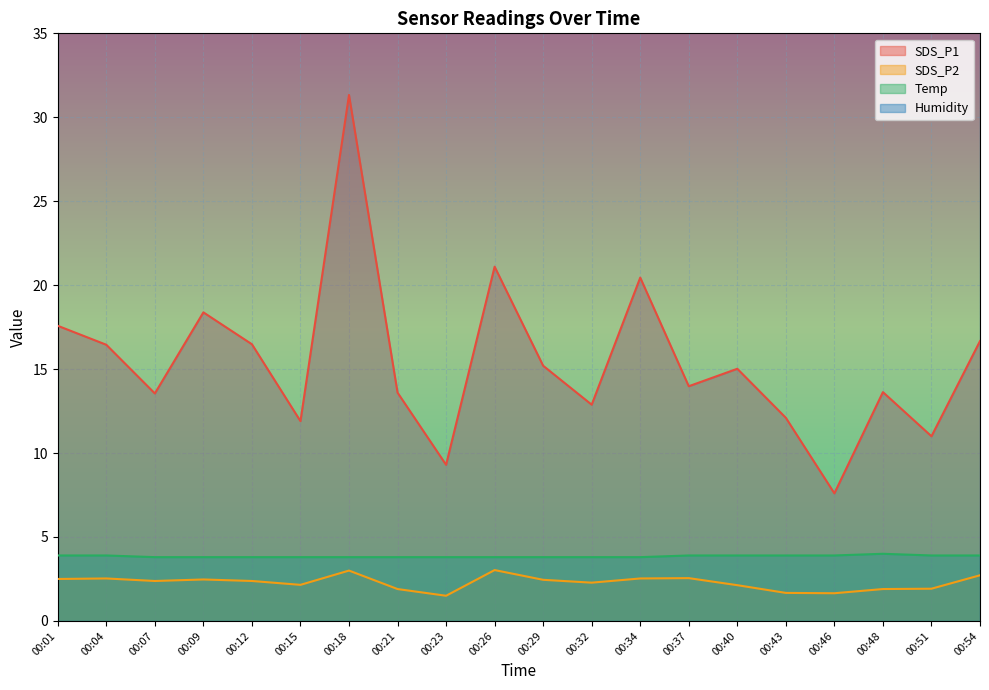

At which category is the sum across all series the highest?

00:18